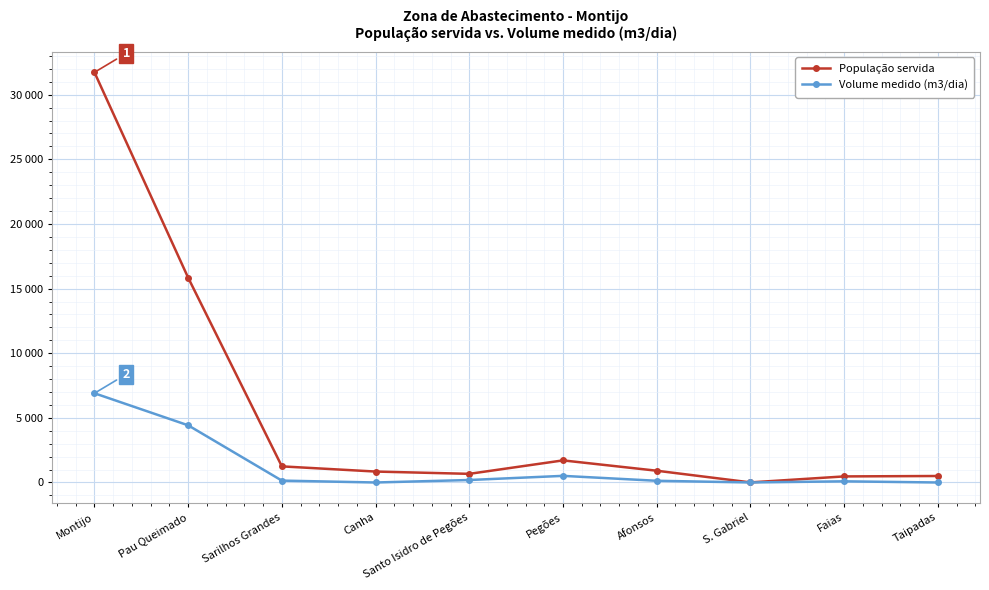

Where is Volume medido (m3/dia) nearest to the value 3451?

Pau Queimado